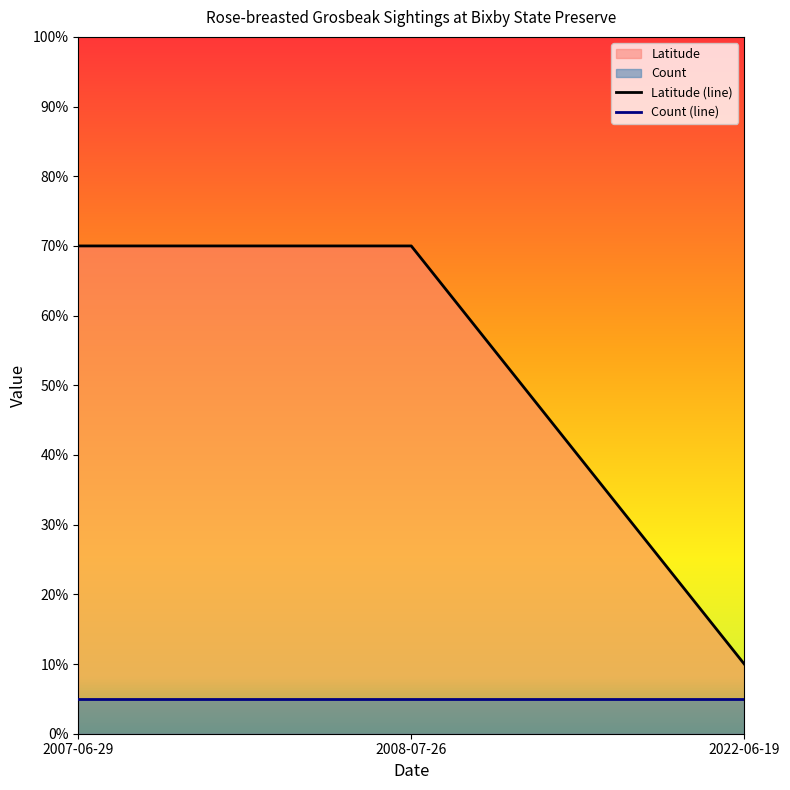

Which label corresponds to the largest value in the chart?

2007-06-29